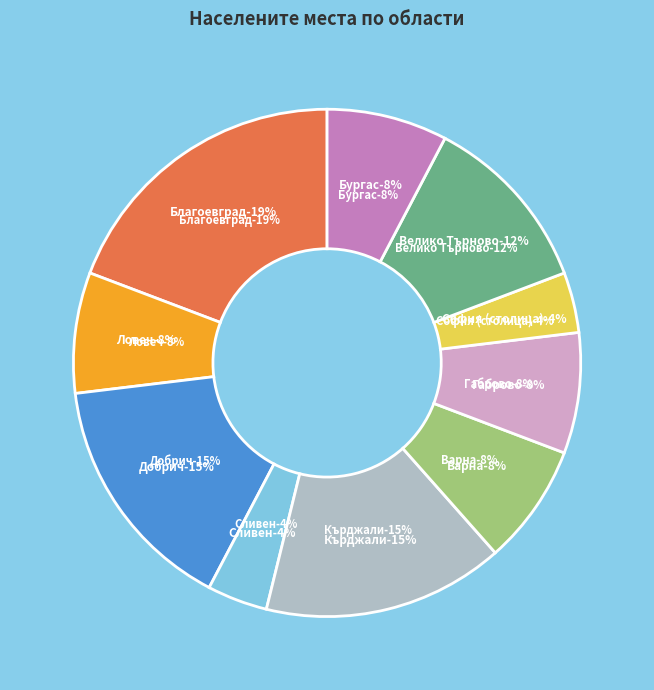

How many segments does this pie chart have?

10